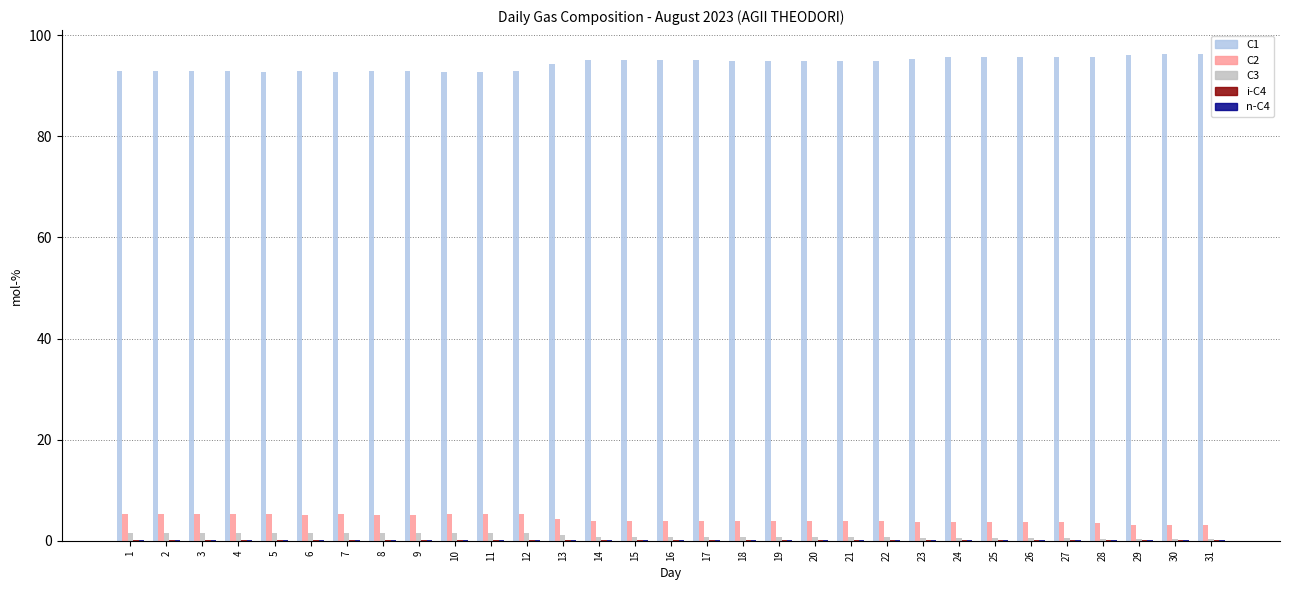

Which series has the largest total across all categories?

C1